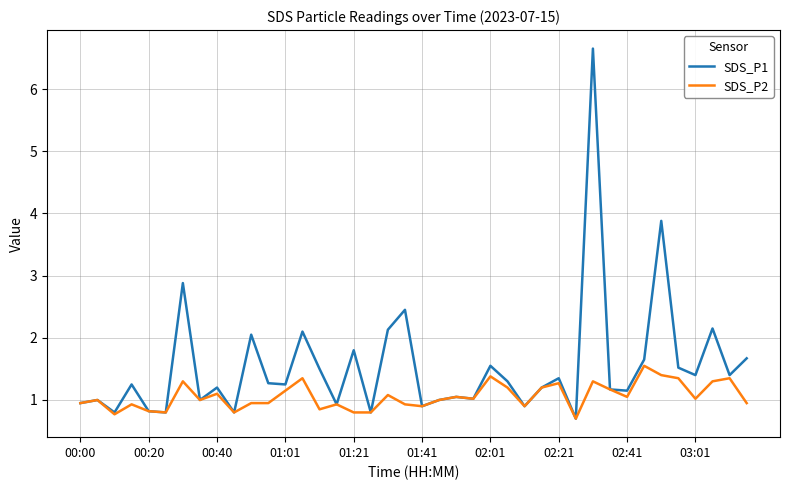

What is the maximum value shown in the chart?

6.7